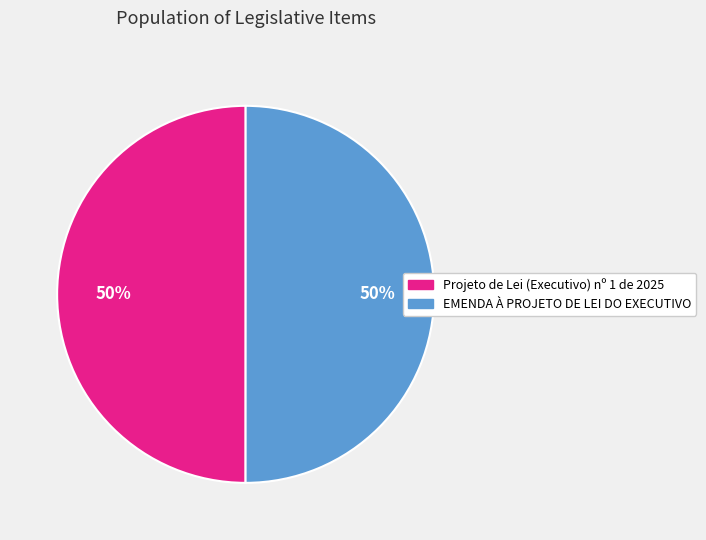

How many slices are in this pie chart?

2